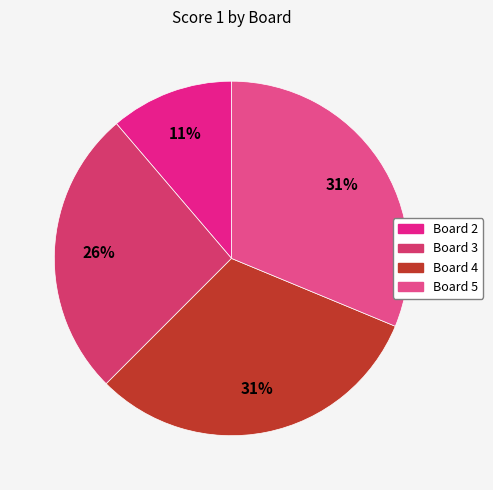

How many slices are in this pie chart?

4